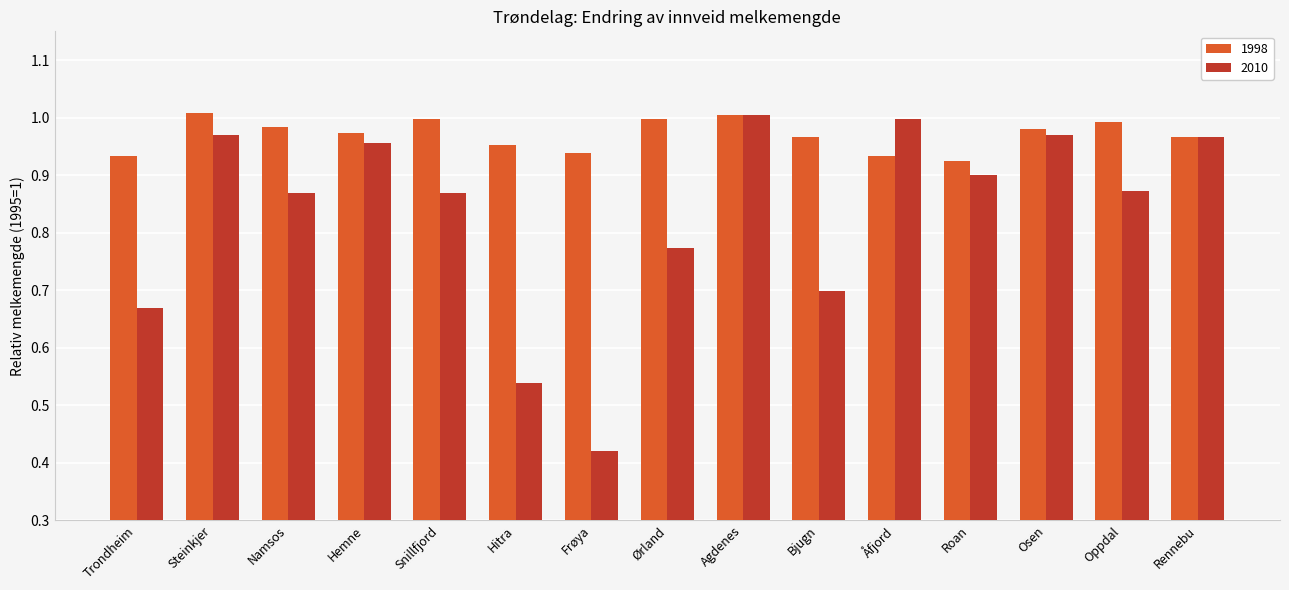

Where is 2010 nearest to the value 0?

Frøya